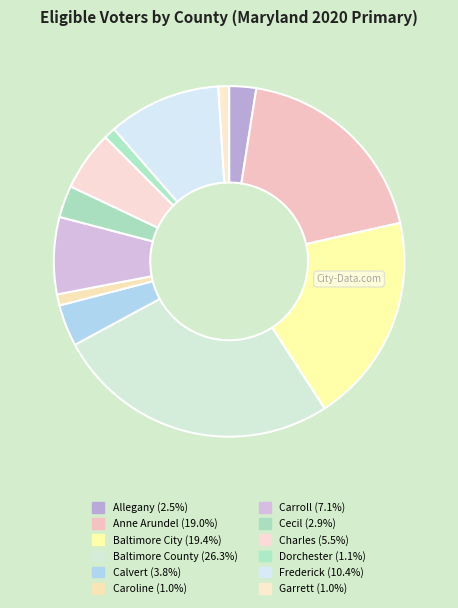

What is the total percentage of Calvert and Frederick?

14.3%